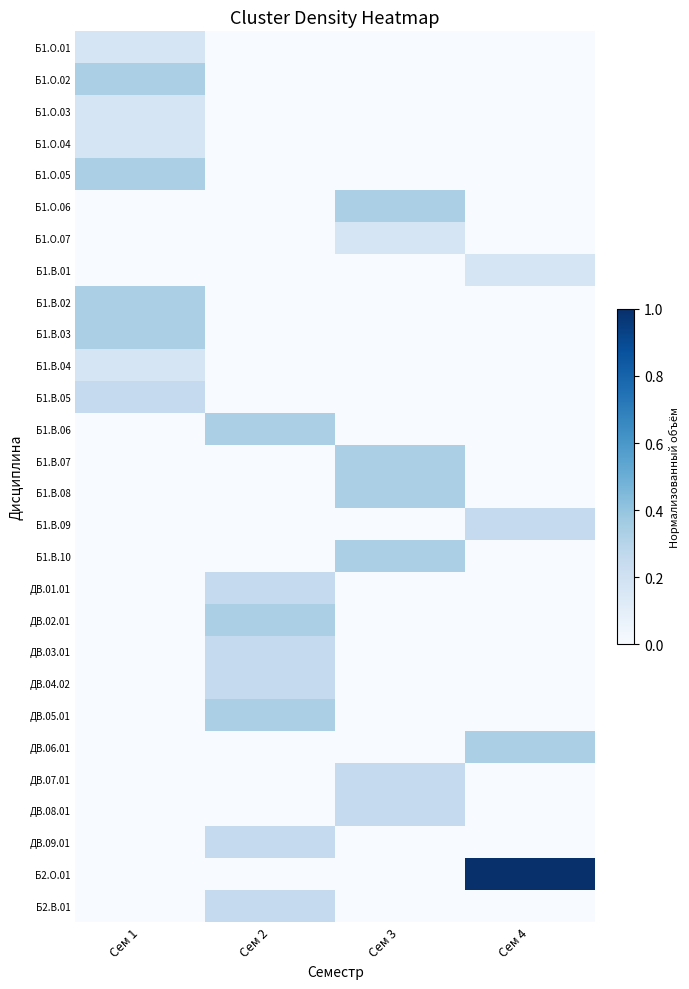

How many data points does each series have?

4